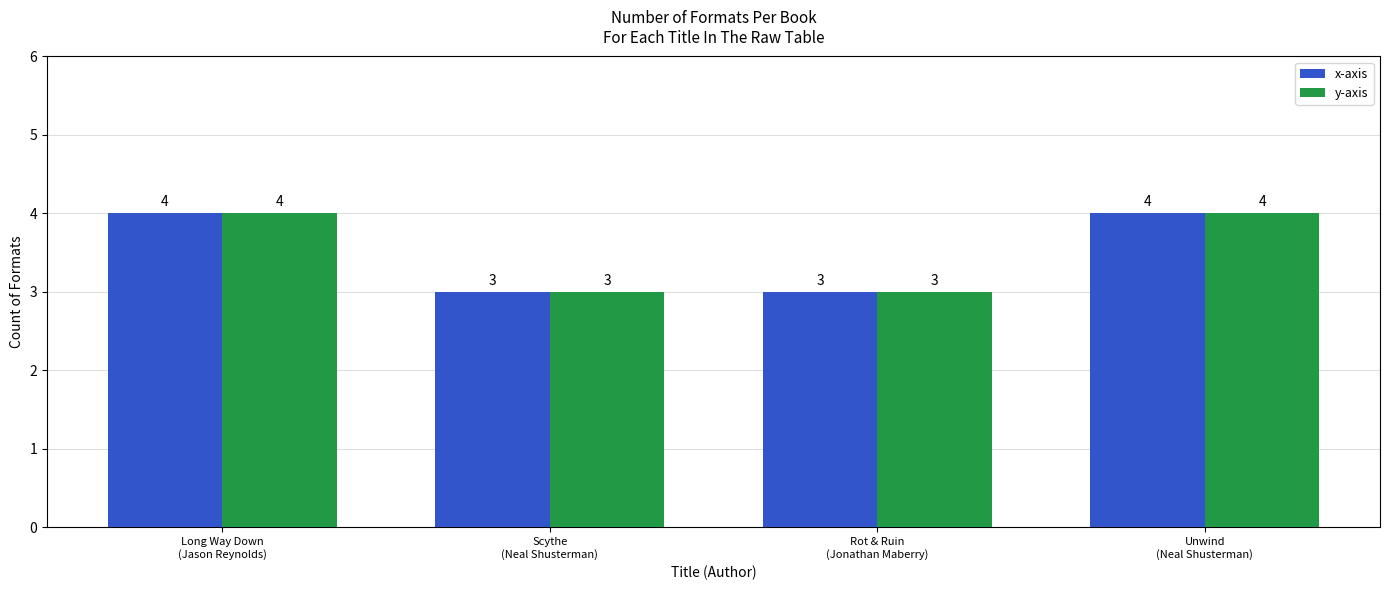

Reading left to right, what are all the values shown in this chart?

x-axis: Long Way Down
(Jason Reynolds)=4	Scythe
(Neal Shusterman)=3	Rot & Ruin
(Jonathan Maberry)=3	Unwind
(Neal Shusterman)=4
y-axis: Long Way Down
(Jason Reynolds)=4	Scythe
(Neal Shusterman)=3	Rot & Ruin
(Jonathan Maberry)=3	Unwind
(Neal Shusterman)=4